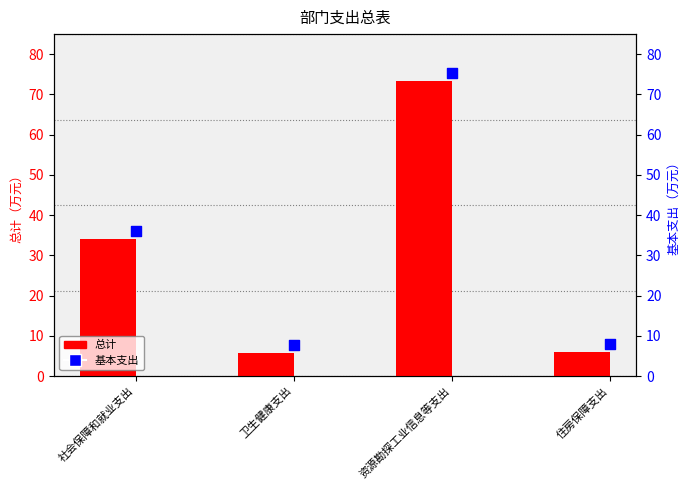

At how many categories does at least one series exceed 67?

1